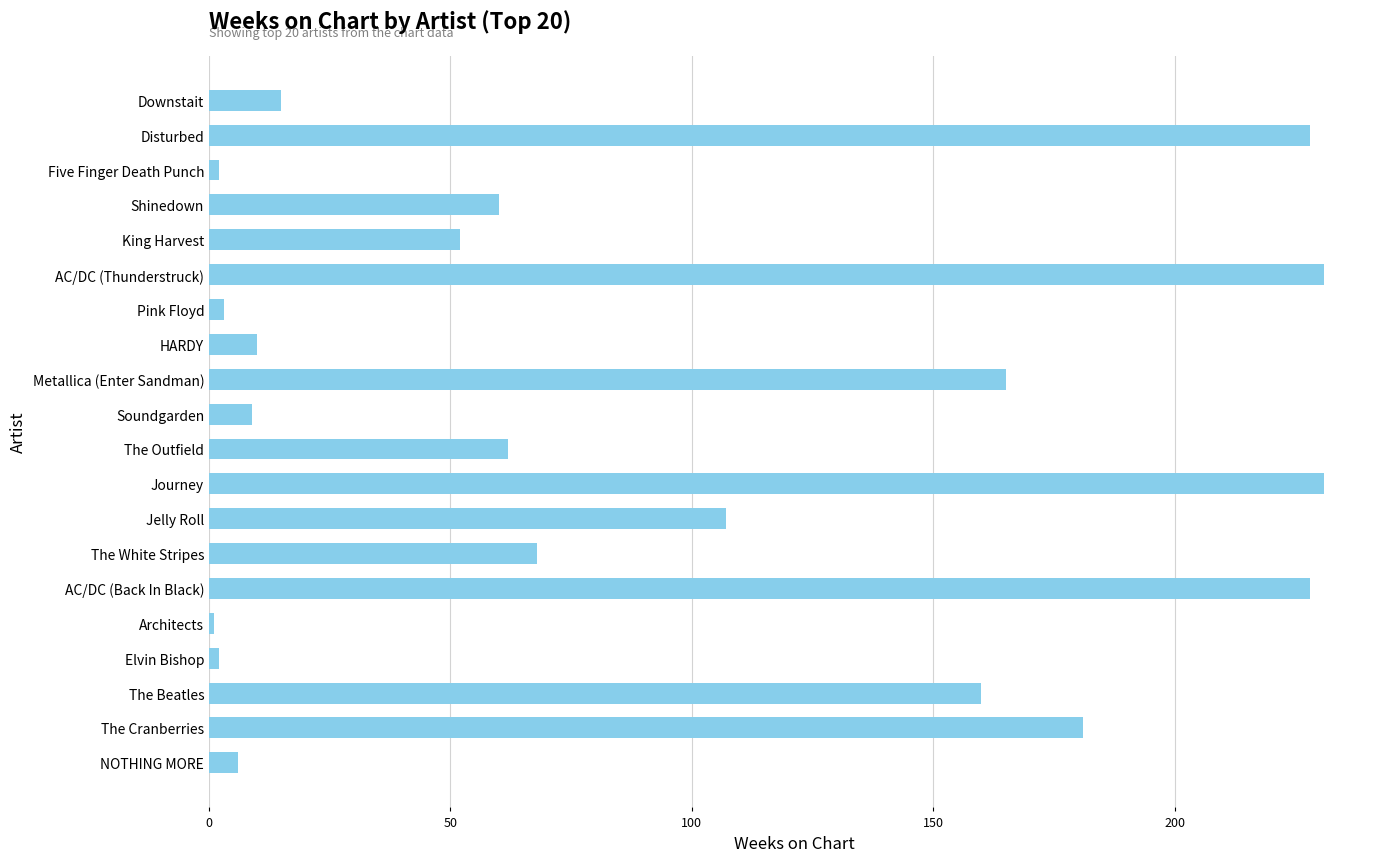

What is the minimum value shown in the chart?

1